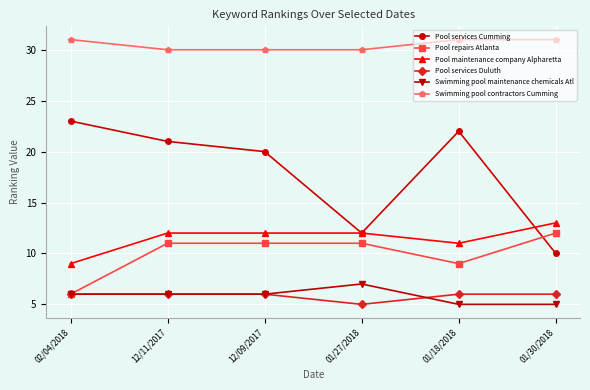

Rank the series by their maximum value, from lowest to highest.

Pool services Duluth, Swimming pool maintenance chemicals Atl, Pool repairs Atlanta, Pool maintenance company Alpharetta, Pool services Cumming, Swimming pool contractors Cumming